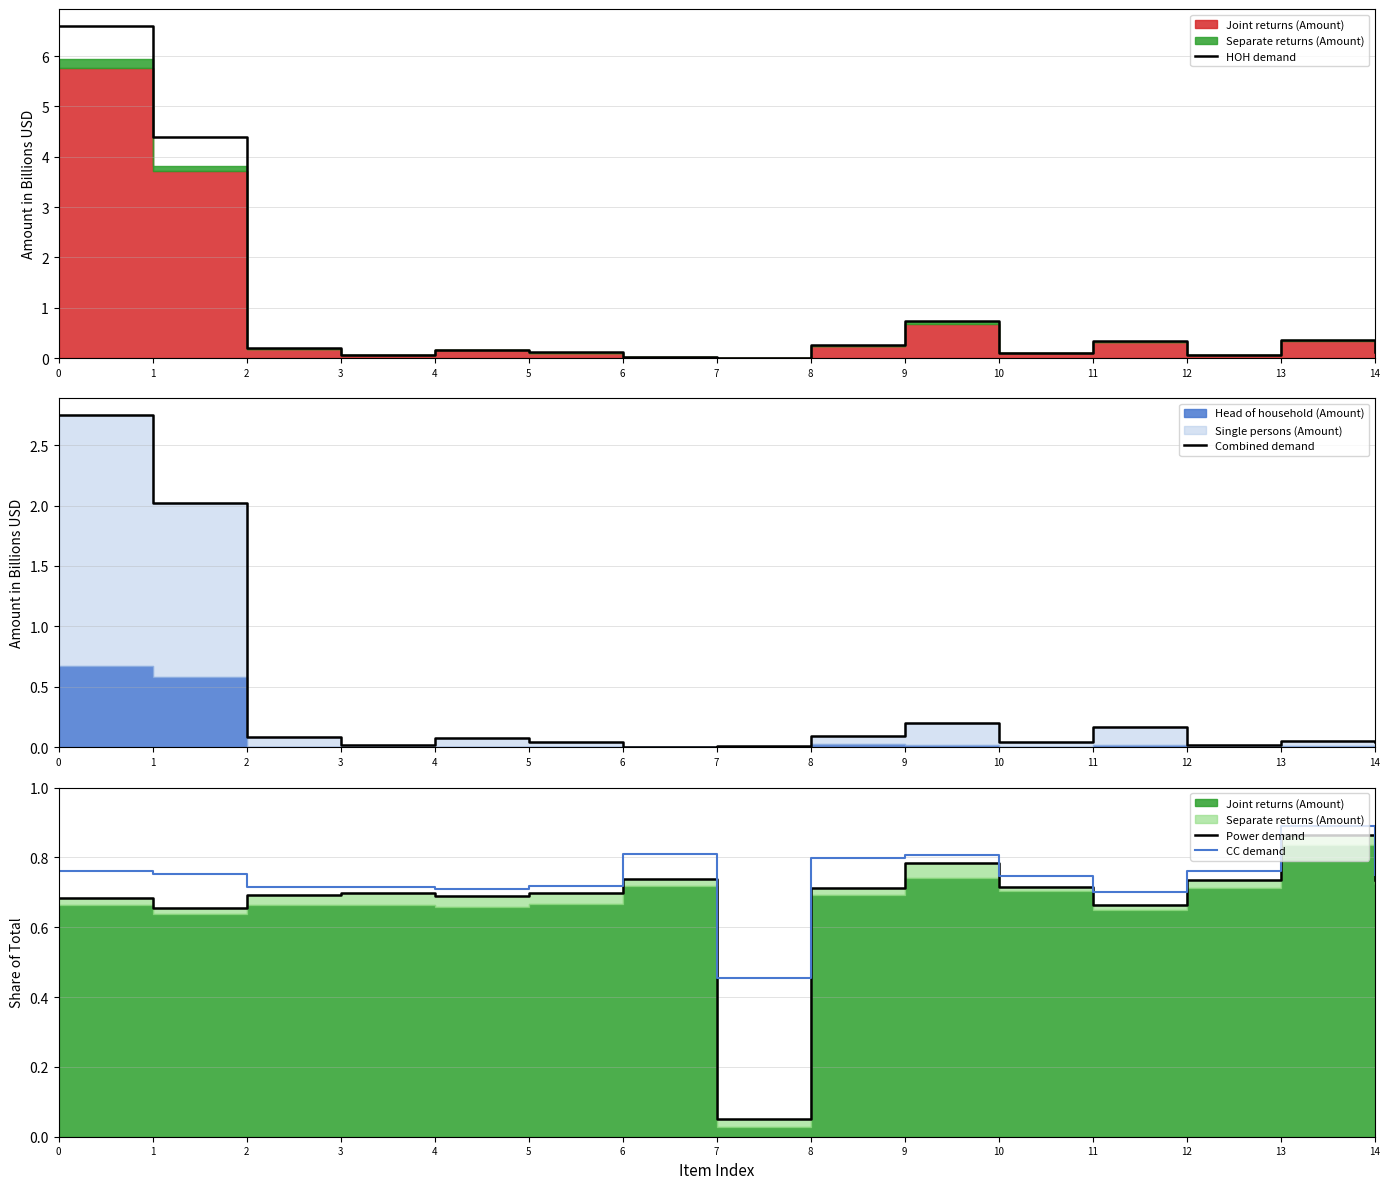

How many lines are shown in the chart?

4